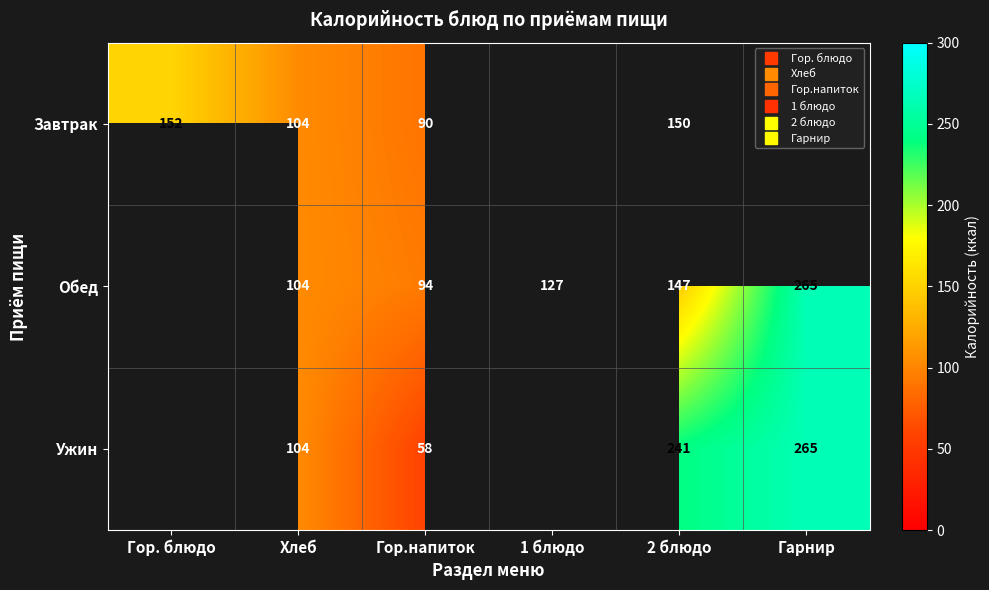

Between Хлеб and Гор. блюдо, which is larger?

Гор. блюдо